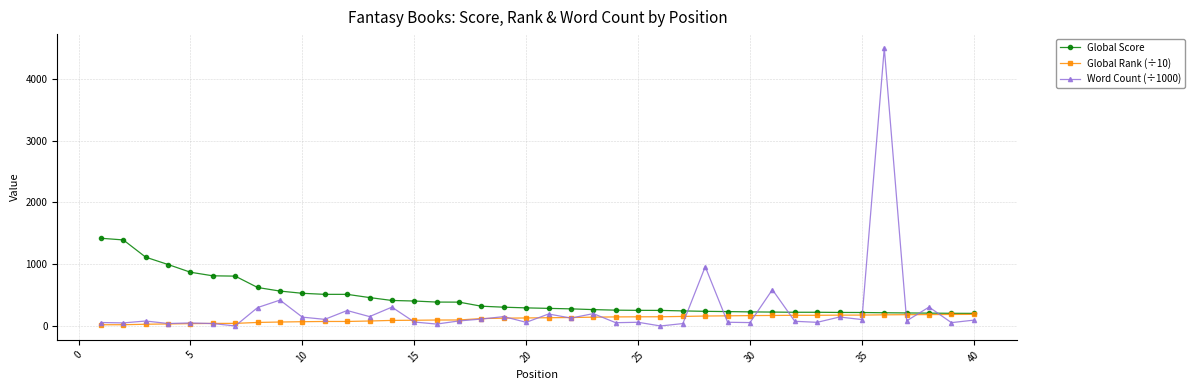

Which series has the widest spread of values?

Word Count (÷1000)